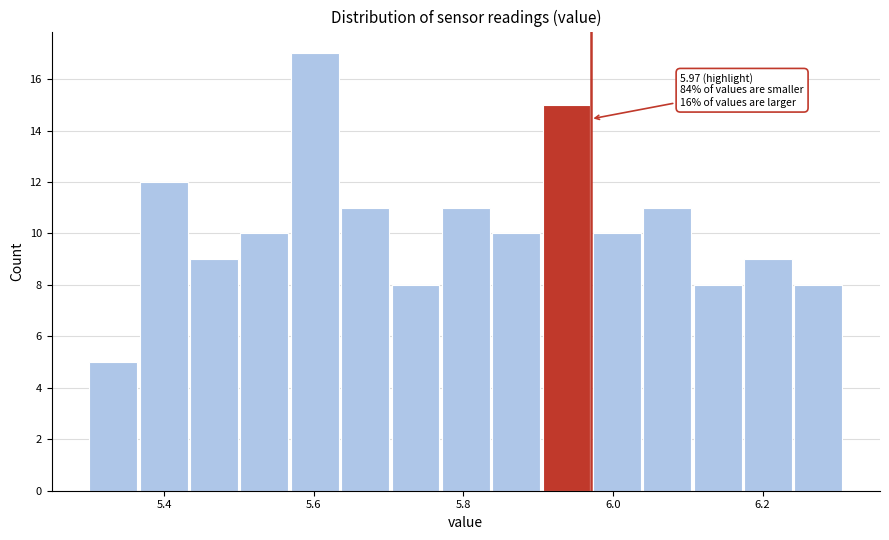

Around what value on the x-axis is the tallest bar? Give the approximate position of its centre, as read against the axis.

5.60